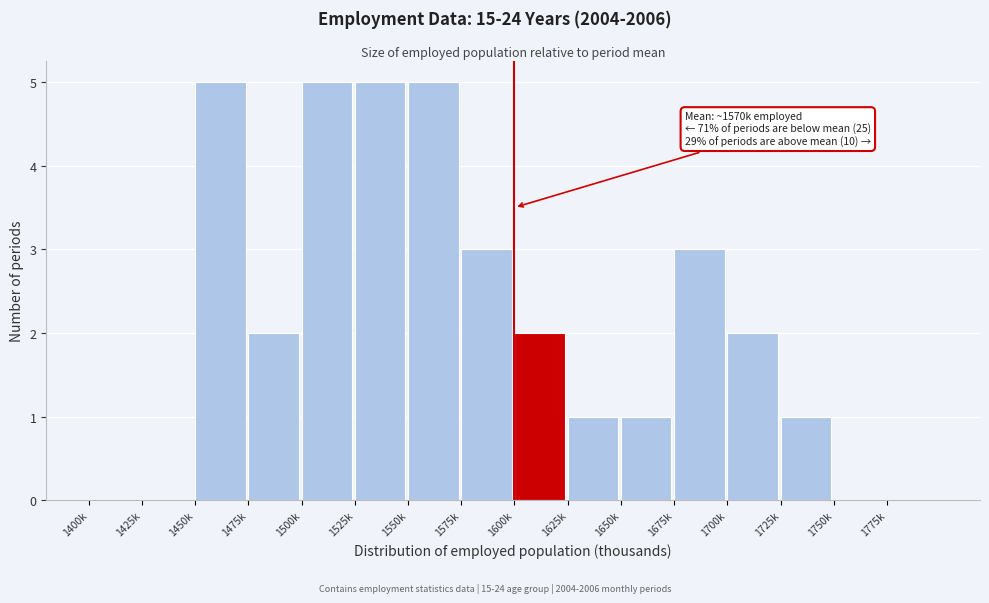

Reading left to right, list all the values displayed in this chart.

1400k=0	1425k=0	1450k=5	1475k=2	1500k=5	1525k=5	1550k=5	1575k=3	1600k=2	1625k=1	1650k=1	1675k=3	1700k=2	1725k=1	1750k=0	1775k=0